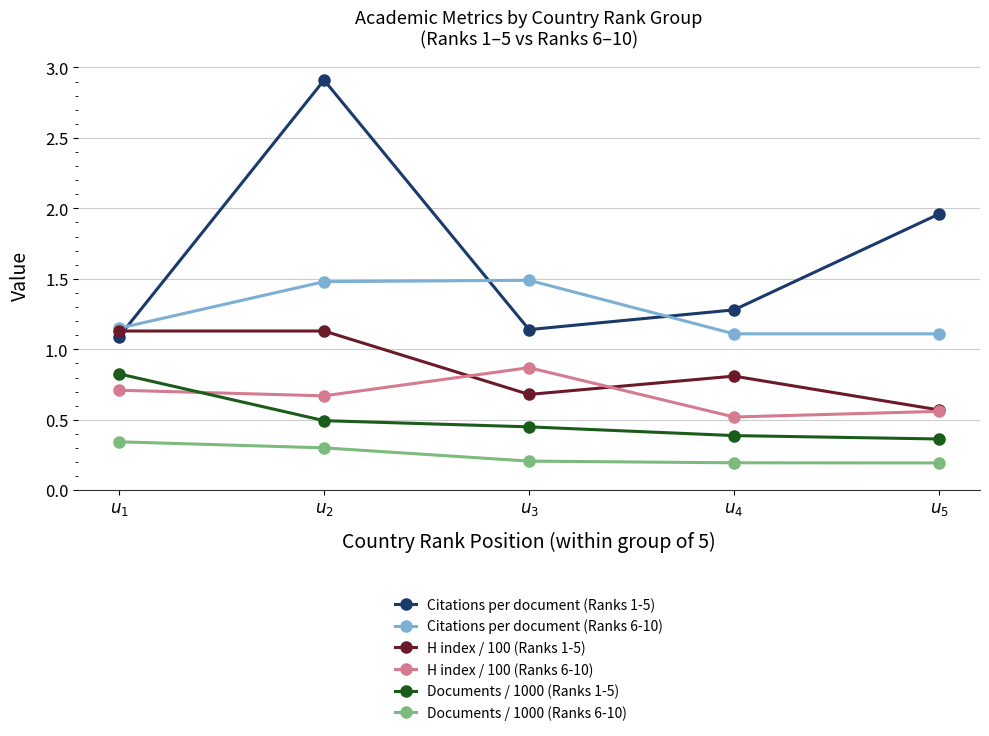

True or false: Documents / 1000 (Ranks 6-10) has a value of 0.5 at $u_{1}$.

False